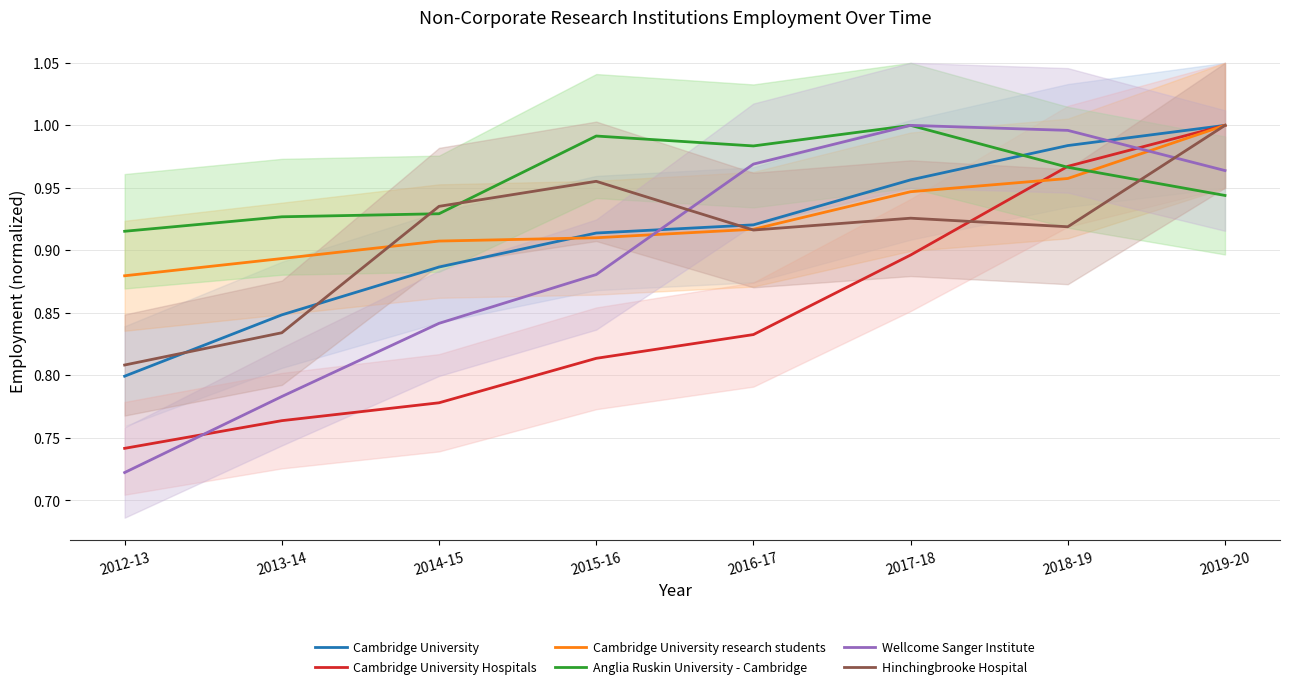

True or false: Cambridge University has more than 1 interior local peaks.

False